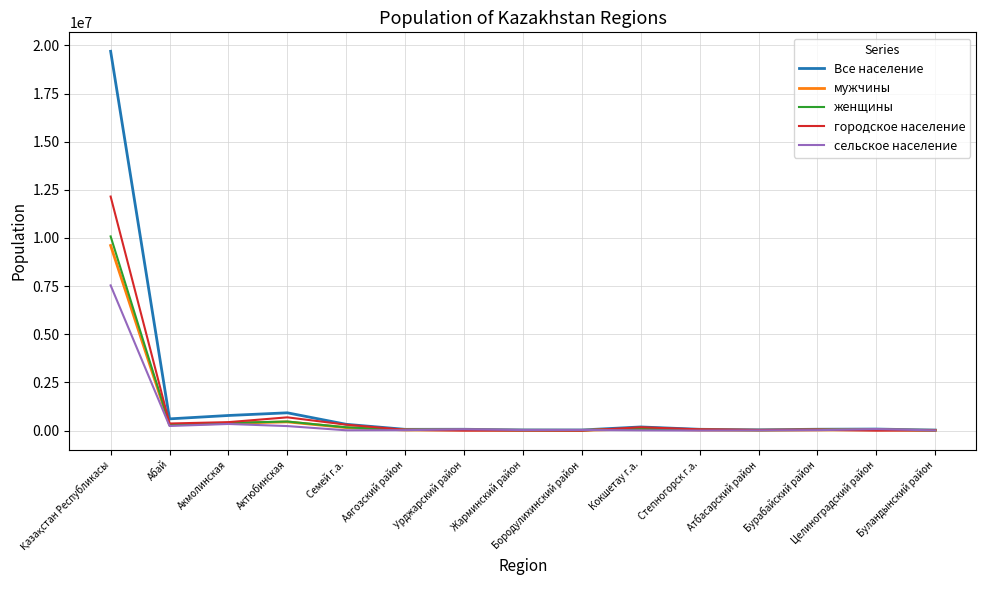

Which series has the widest spread of values?

Все население